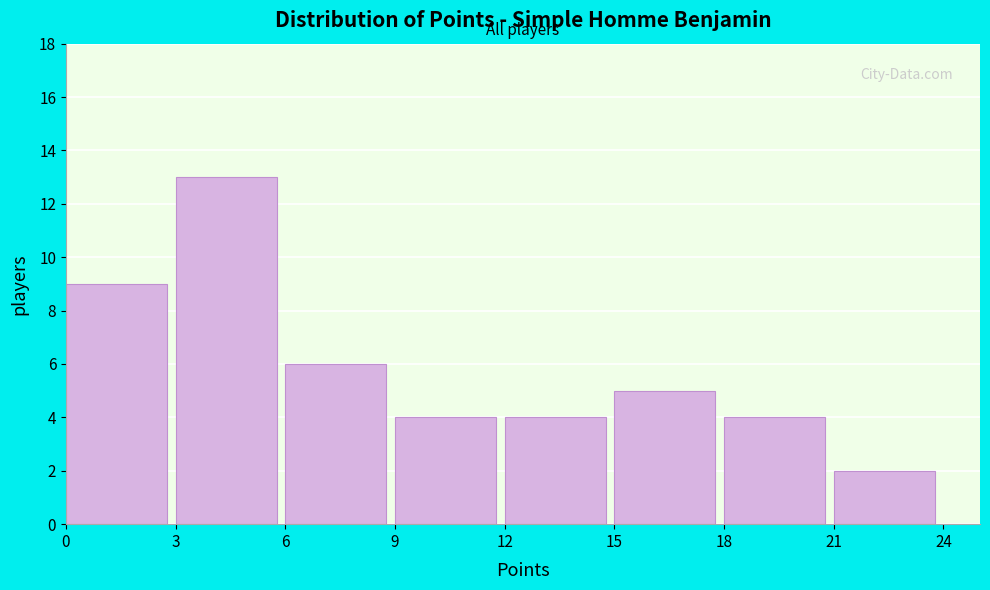

Reading left to right, list every bar in this chart as the range it spans on the x-axis followed by its height. The values are not printed on the chart, so give them approximately, as read against the axis.

0 to 3: 9
3 to 6: 13
6 to 9: 6
9 to 12: 4
12 to 15: 4
15 to 18: 5
18 to 21: 4
21 to 24: 2